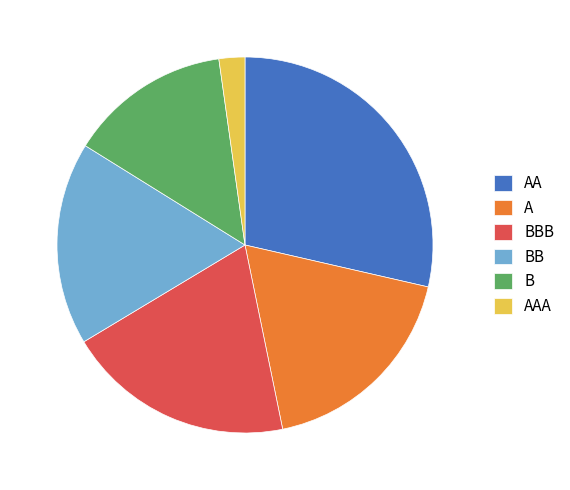

Does any single category account for the majority?

No